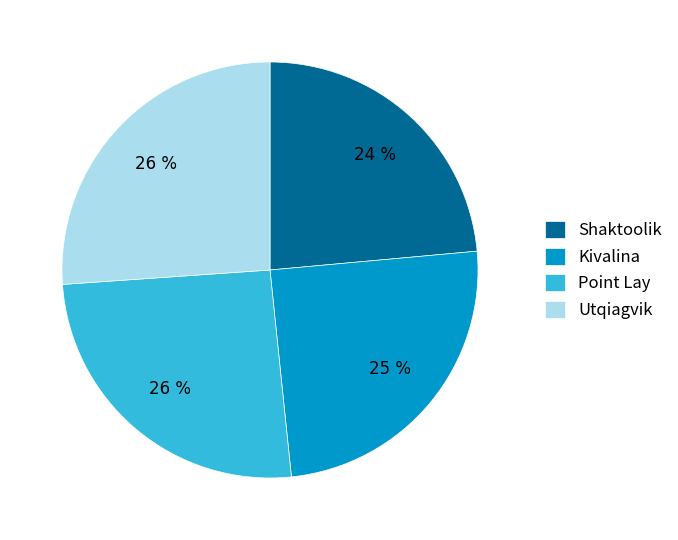

Does Point Lay account for over 50% of the chart?

No